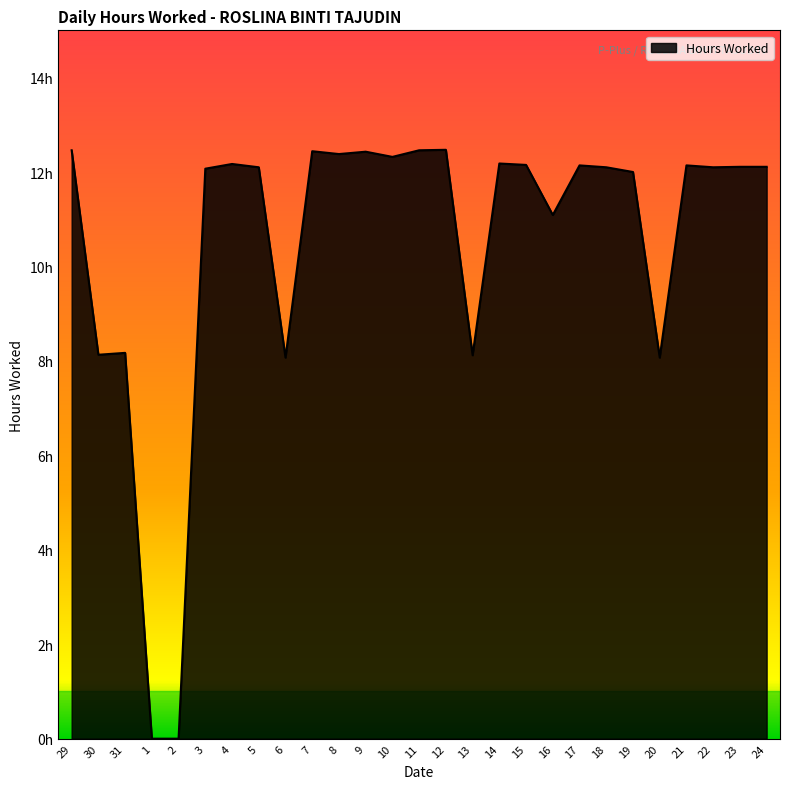

Is this an area chart (filled region under the line)?

Yes